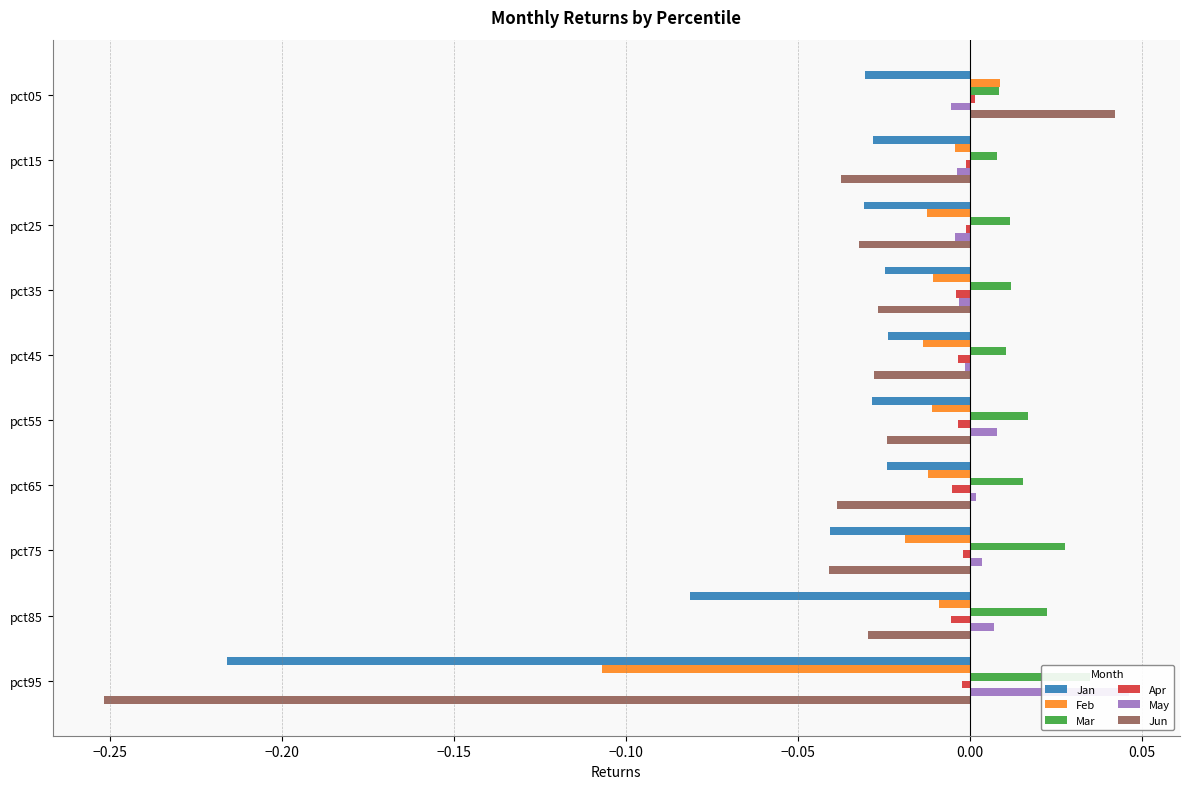

Reading left to right, transcribe all the data shown in this chart.

Jan: -0.0	-0.0	-0.0	-0.0	-0.0	-0.0	-0.0	-0.0	-0.1	-0.2
Feb: 0.0	-0.0	-0.0	-0.0	-0.0	-0.0	-0.0	-0.0	-0.0	-0.1
Mar: 0.0	0.0	0.0	0.0	0.0	0.0	0.0	0.0	0.0	0.0
Apr: 0.0	-0.0	-0.0	-0.0	-0.0	-0.0	-0.0	-0.0	-0.0	-0.0
May: -0.0	-0.0	-0.0	-0.0	-0.0	0.0	0.0	0.0	0.0	0.0
Jun: 0.0	-0.0	-0.0	-0.0	-0.0	-0.0	-0.0	-0.0	-0.0	-0.3